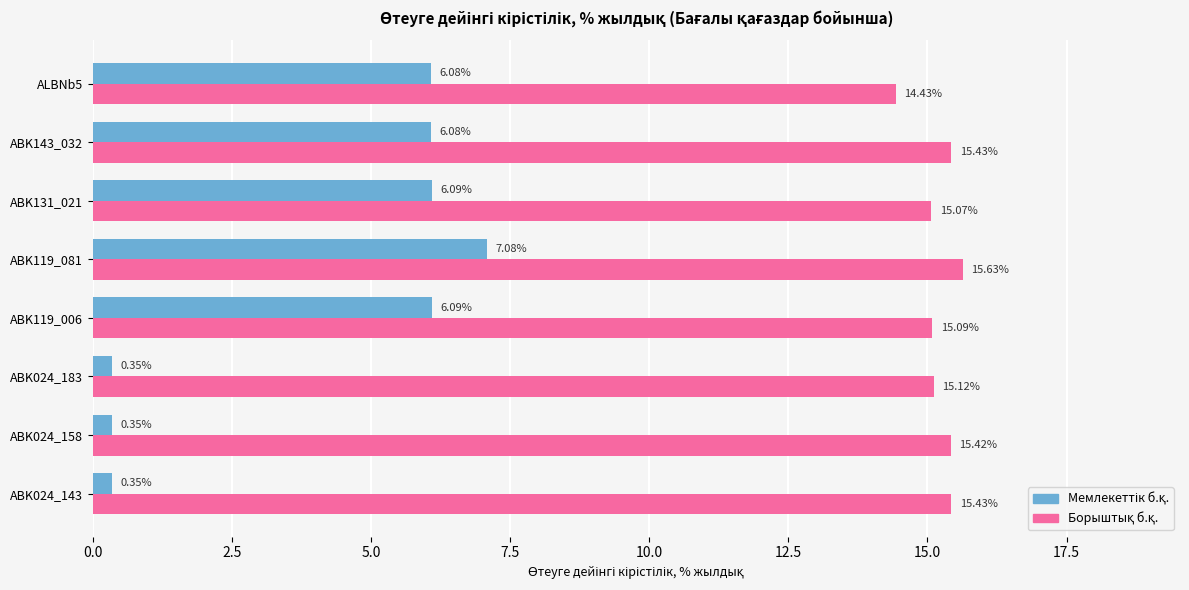

At how many categories does at least one series exceed 6?

8